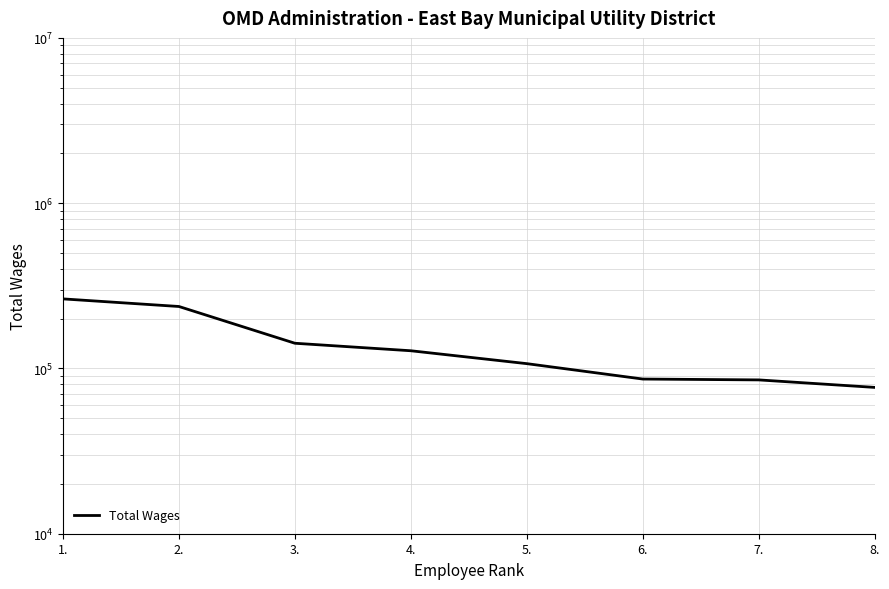

Is it true that the value at 8. is 76780?

True